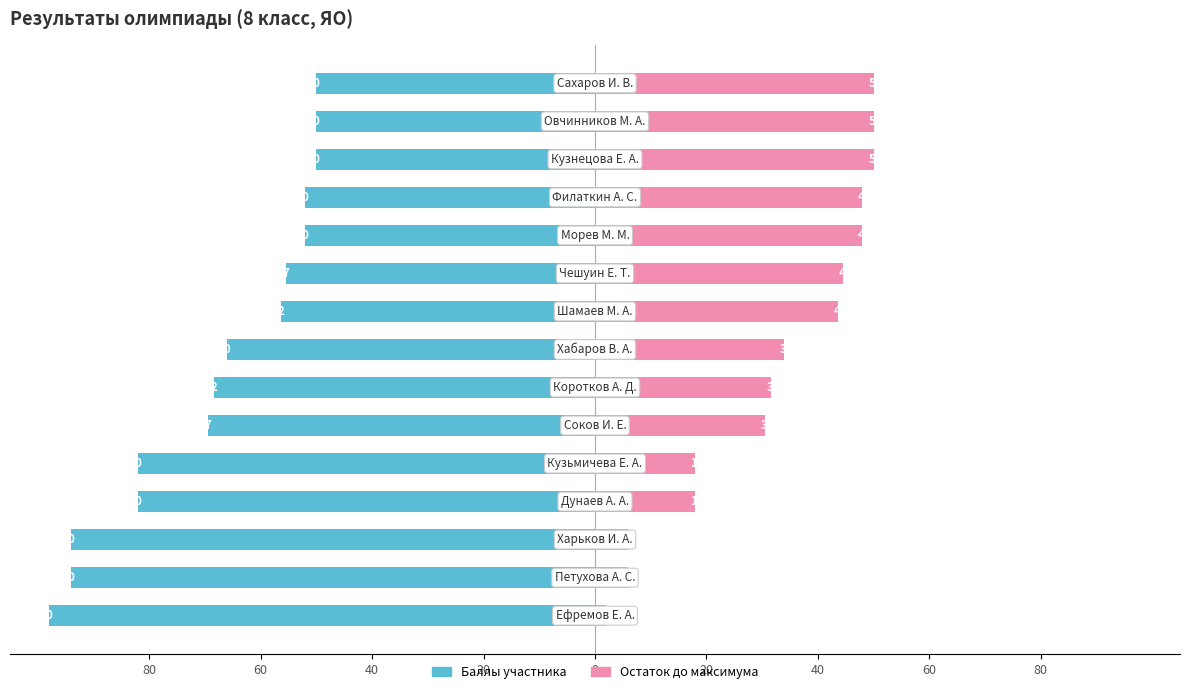

How many bars are there in each group?

2